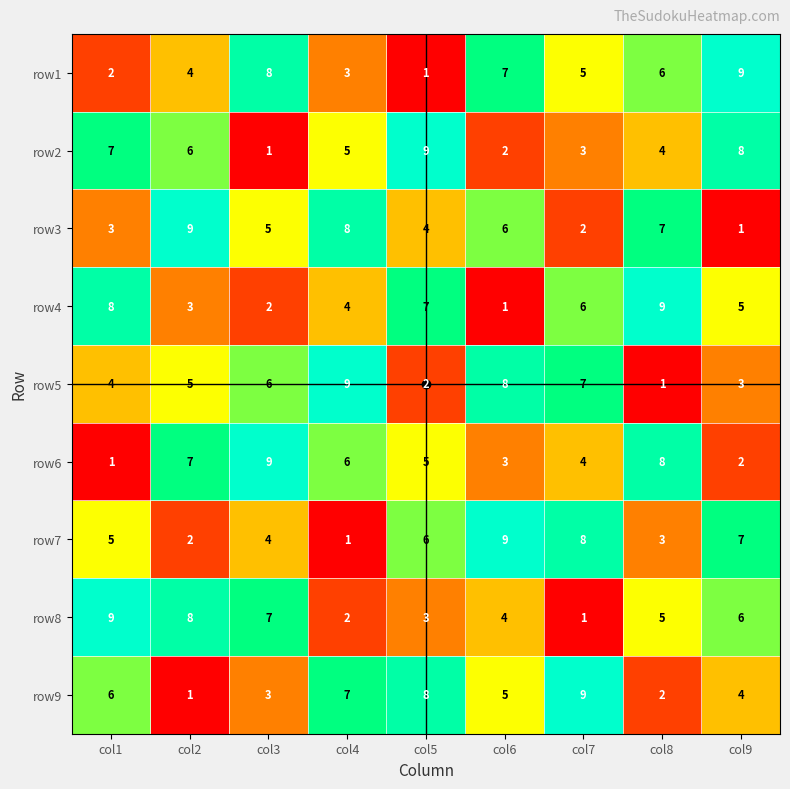

Rank the series at col3 from lowest to highest value.

row2, row4, row9, row7, row3, row5, row8, row1, row6